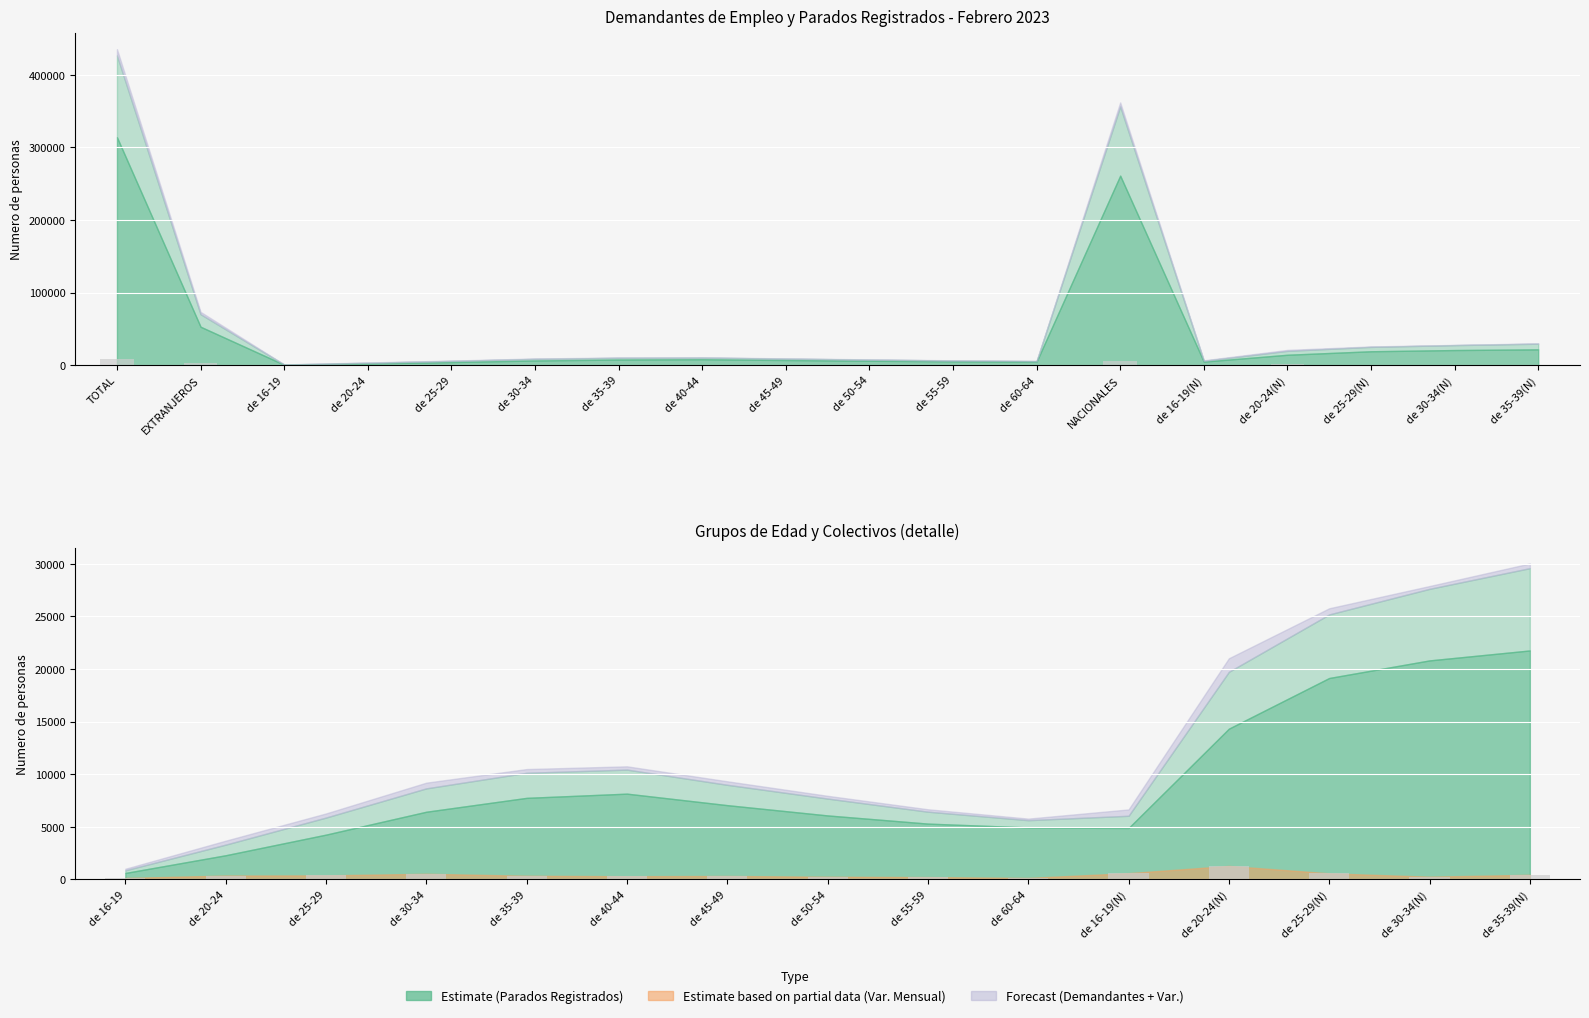

Reading right to left, list all the values displayed in this chart.

de 35-39(N)=445	de 30-34(N)=266	de 25-29(N)=584	de 20-24(N)=1288	de 16-19(N)=602	NACIONALES=5471	de 60-64=147	de 55-59=228	de 50-54=261	de 45-49=334	de 40-44=310	de 35-39=354	de 30-34=542	de 25-29=390	de 20-24=374	de 16-19=145	EXTRANJEROS=3155	TOTAL=8626